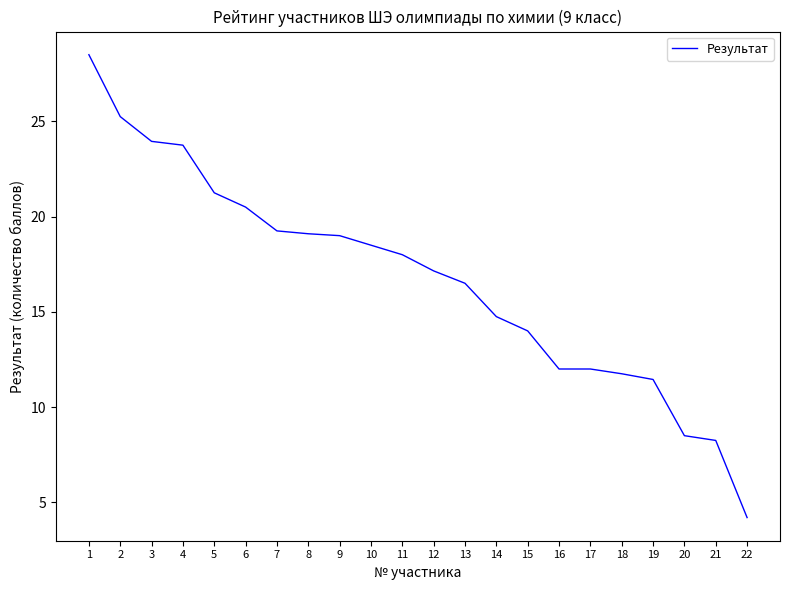

Does the chart have visible grid lines?

No